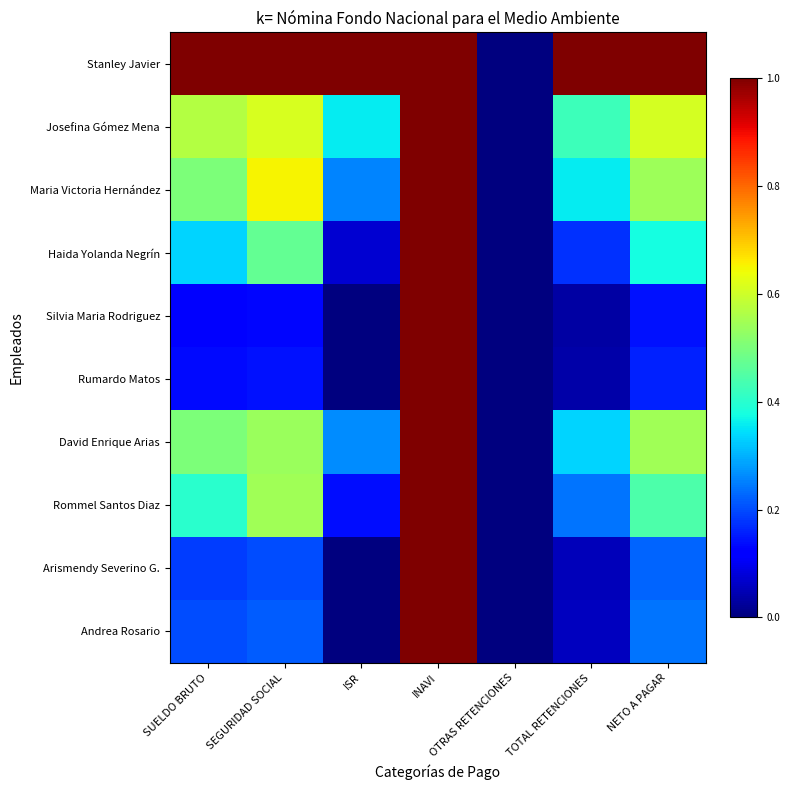

Reading right to left, list all the values displayed in this chart.

Stanley Javier: NETO A PAGAR=1.0	TOTAL RETENCIONES=1.0	OTRAS RETENCIONES=0.0	INAVI=1.0	ISR=1.0	SEGURIDAD SOCIAL=1.0	SUELDO BRUTO=1.0
Josefina Gómez Mena: NETO A PAGAR=0.6	TOTAL RETENCIONES=0.4	OTRAS RETENCIONES=0.0	INAVI=1.0	ISR=0.4	SEGURIDAD SOCIAL=0.6	SUELDO BRUTO=0.6
Maria Victoria Hernández: NETO A PAGAR=0.5	TOTAL RETENCIONES=0.4	OTRAS RETENCIONES=0.0	INAVI=1.0	ISR=0.3	SEGURIDAD SOCIAL=0.7	SUELDO BRUTO=0.5
Haida Yolanda Negrín: NETO A PAGAR=0.4	TOTAL RETENCIONES=0.2	OTRAS RETENCIONES=0.0	INAVI=1.0	ISR=0.1	SEGURIDAD SOCIAL=0.5	SUELDO BRUTO=0.3
Silvia Maria Rodriguez: NETO A PAGAR=0.1	TOTAL RETENCIONES=0.0	OTRAS RETENCIONES=0.0	INAVI=1.0	ISR=0.0	SEGURIDAD SOCIAL=0.1	SUELDO BRUTO=0.1
Rumardo Matos: NETO A PAGAR=0.2	TOTAL RETENCIONES=0.0	OTRAS RETENCIONES=0.0	INAVI=1.0	ISR=0.0	SEGURIDAD SOCIAL=0.1	SUELDO BRUTO=0.1
David Enrique Arias: NETO A PAGAR=0.5	TOTAL RETENCIONES=0.3	OTRAS RETENCIONES=0.0	INAVI=1.0	ISR=0.3	SEGURIDAD SOCIAL=0.5	SUELDO BRUTO=0.5
Rommel Santos Diaz: NETO A PAGAR=0.4	TOTAL RETENCIONES=0.2	OTRAS RETENCIONES=0.0	INAVI=1.0	ISR=0.1	SEGURIDAD SOCIAL=0.5	SUELDO BRUTO=0.4
Arismendy Severino G.: NETO A PAGAR=0.2	TOTAL RETENCIONES=0.1	OTRAS RETENCIONES=0.0	INAVI=1.0	ISR=0.0	SEGURIDAD SOCIAL=0.2	SUELDO BRUTO=0.2
Andrea Rosario: NETO A PAGAR=0.2	TOTAL RETENCIONES=0.1	OTRAS RETENCIONES=0.0	INAVI=1.0	ISR=0.0	SEGURIDAD SOCIAL=0.2	SUELDO BRUTO=0.2